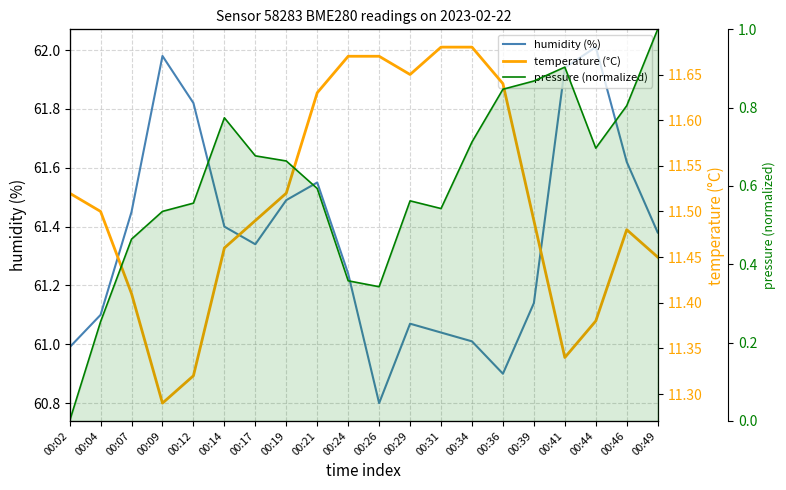

Read the humidity (%) value at 00:41.

61.9